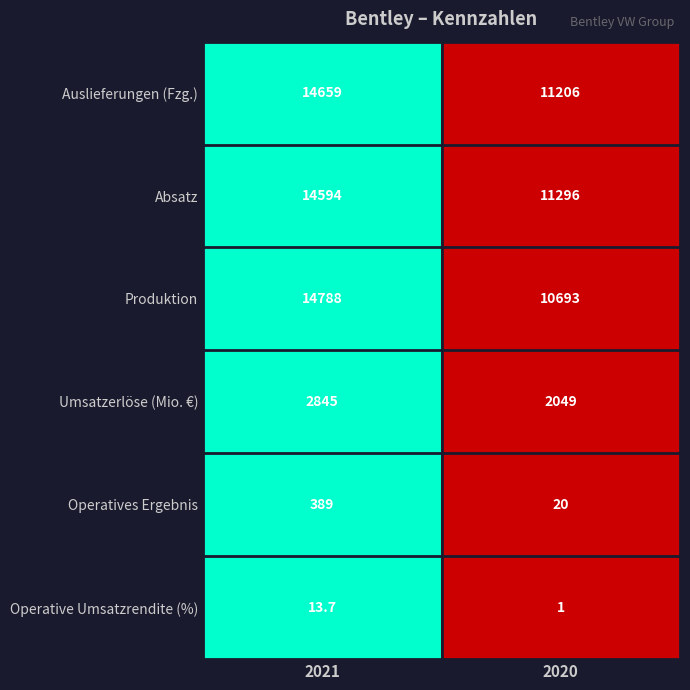

Rank the series by their maximum value, from highest to lowest.

Produktion, Auslieferungen (Fzg.), Absatz, Umsatzerlöse (Mio. €), Operatives Ergebnis, Operative Umsatzrendite (%)